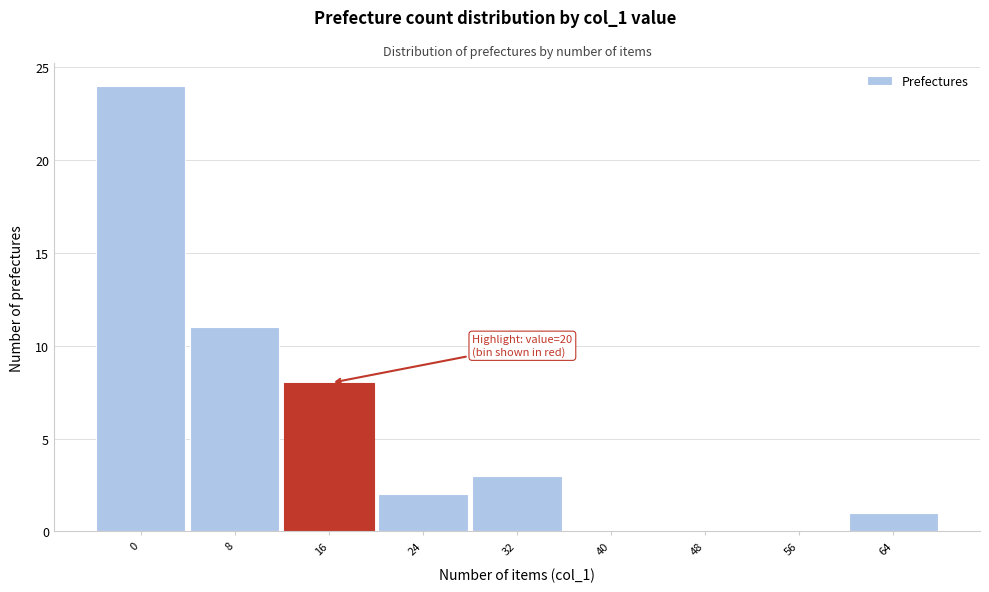

Reading left to right, what are all the values shown in this chart?

0=24	8=11	16=8	24=2	32=3	40=0	48=0	56=0	64=1